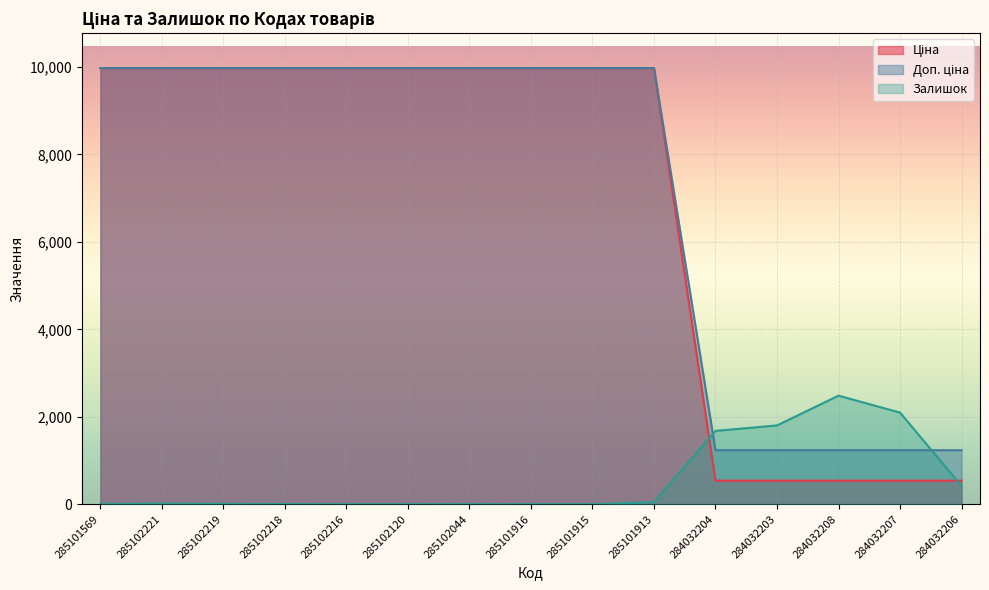

What position from the left is 285102120?

6